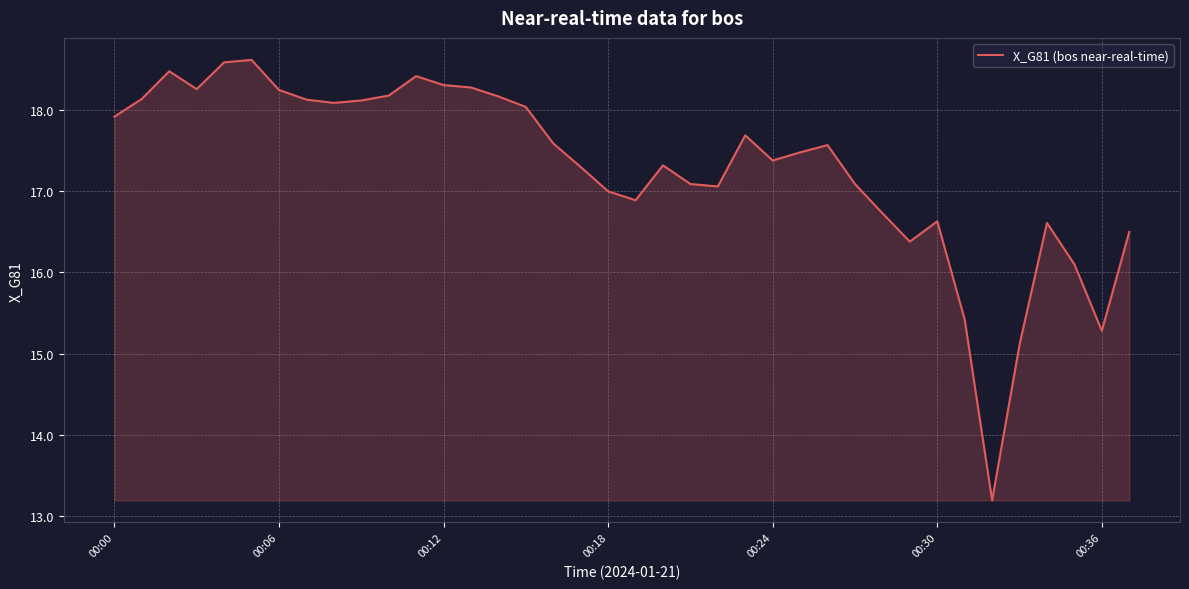

What is the maximum value shown in the chart?

18.6